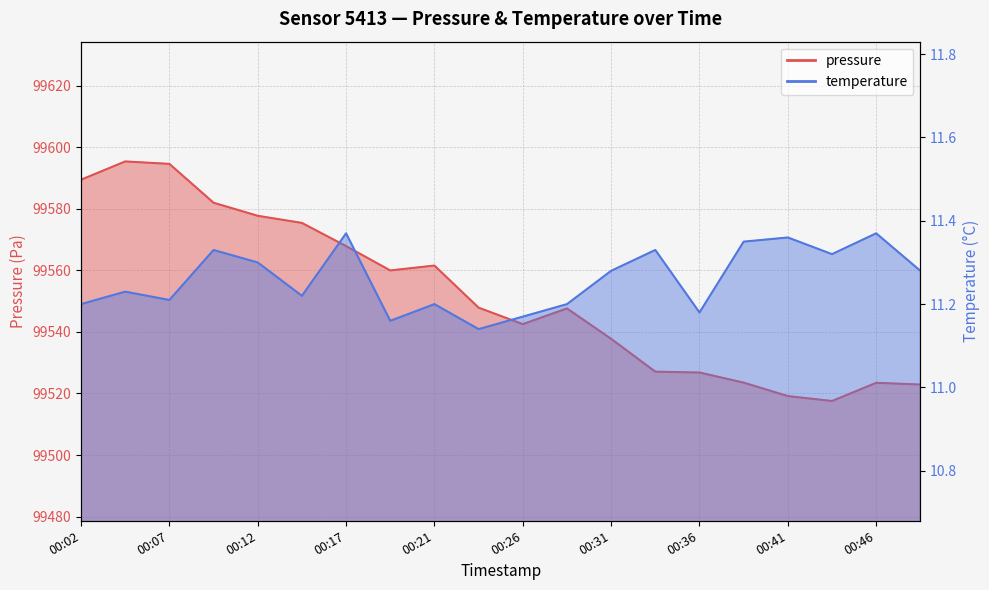

What is the value of the temperature point at the 3rd from the left?

11.2